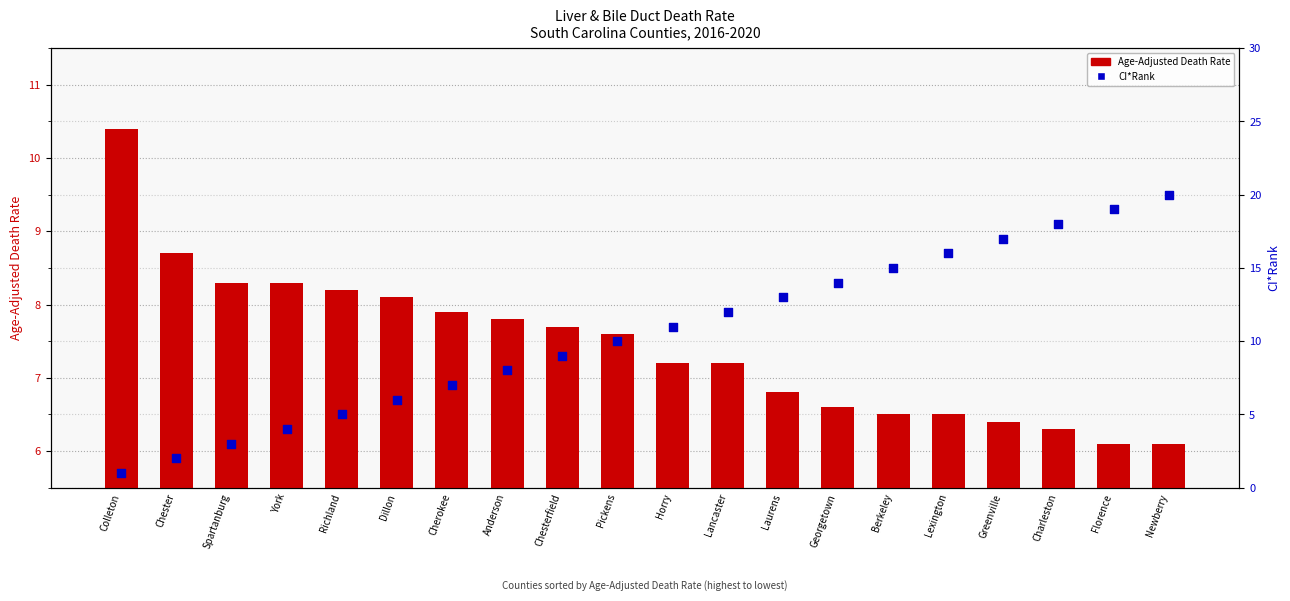

What is the total value across all series at Spartanburg?

11.3